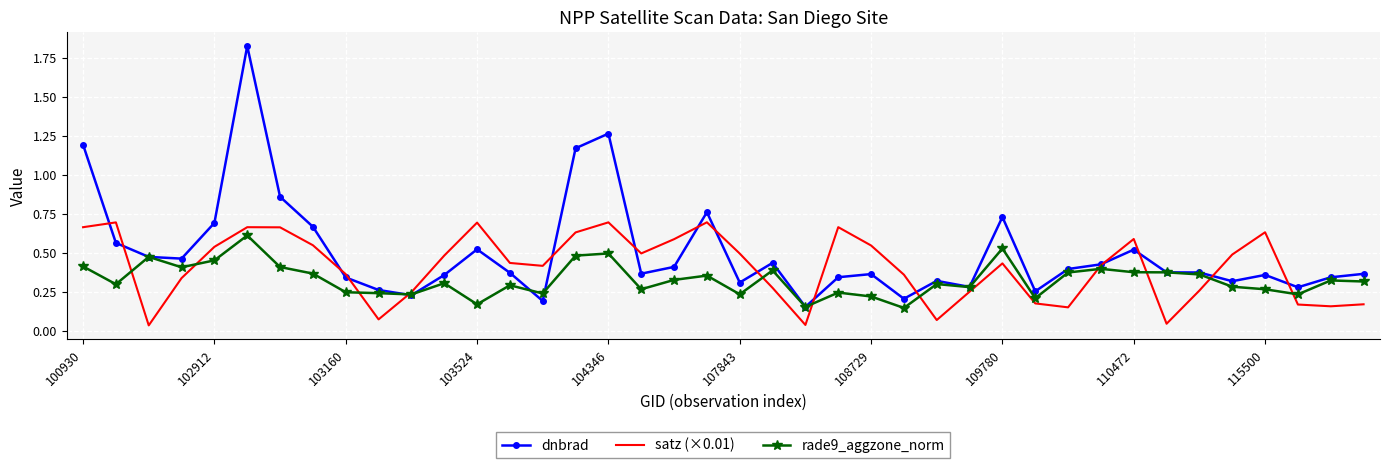

Which series has the largest range (max minus min)?

dnbrad